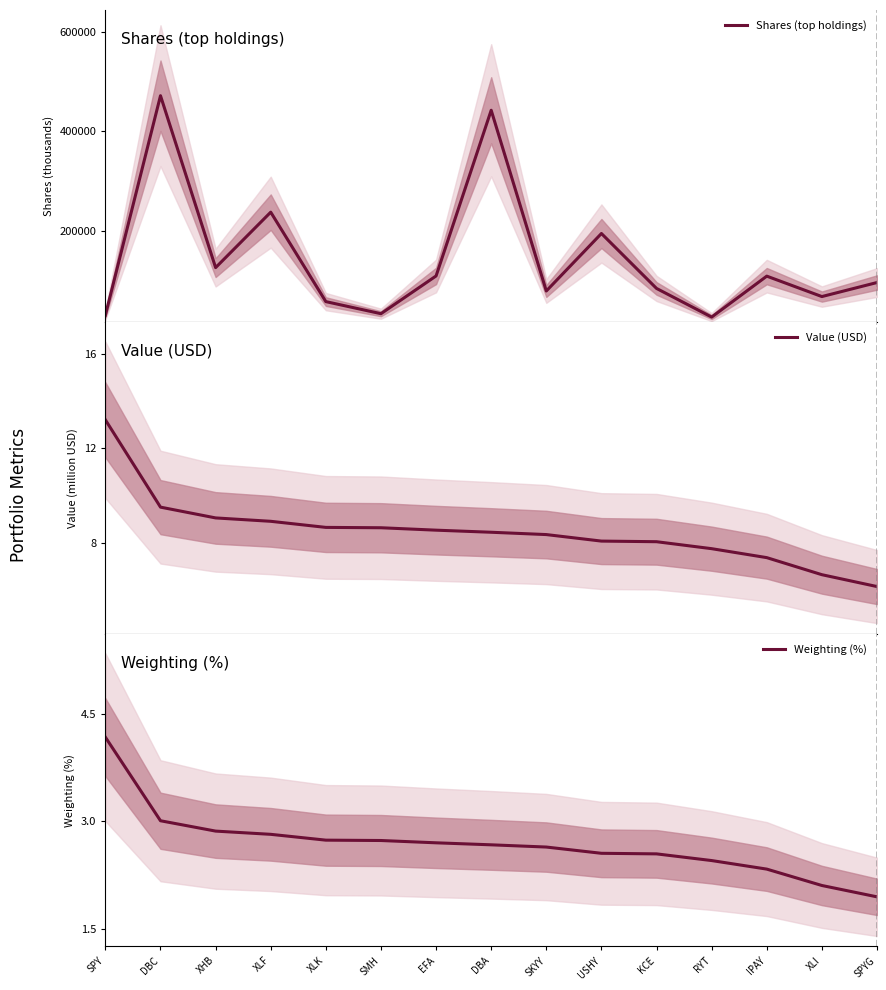

What is the maximum value shown in the chart?

471948.0